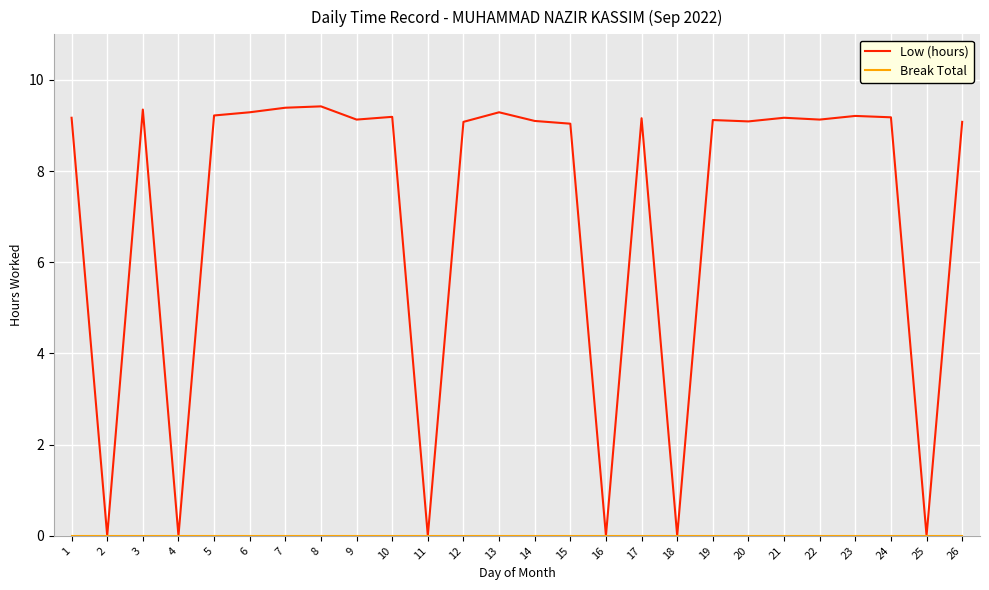

What is the total value across all series at 5?

9.2